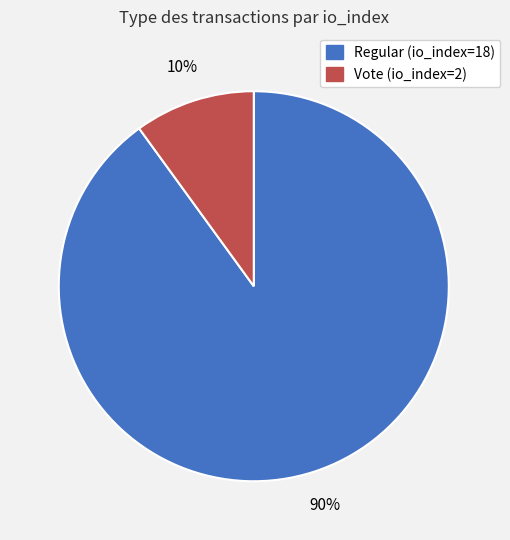

Is it true that Regular (io_index=18) is 82% of the pie?

False